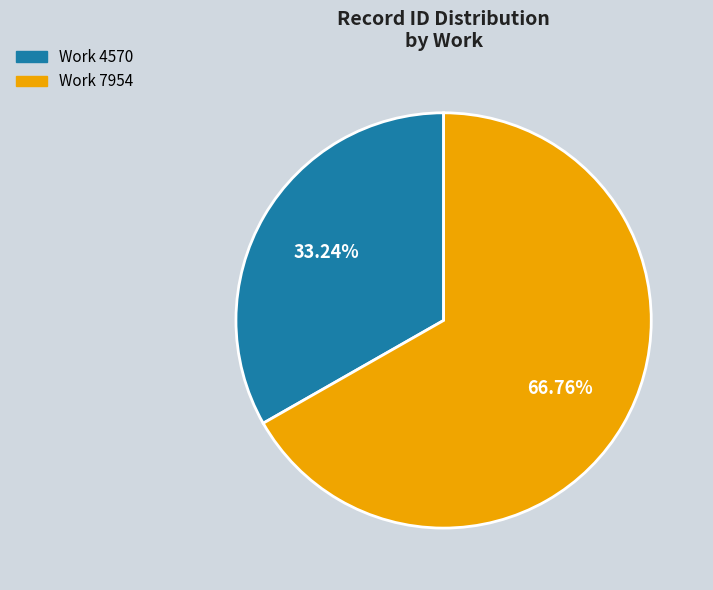

True or false: Work 7954 accounts for 67% of the total.

True